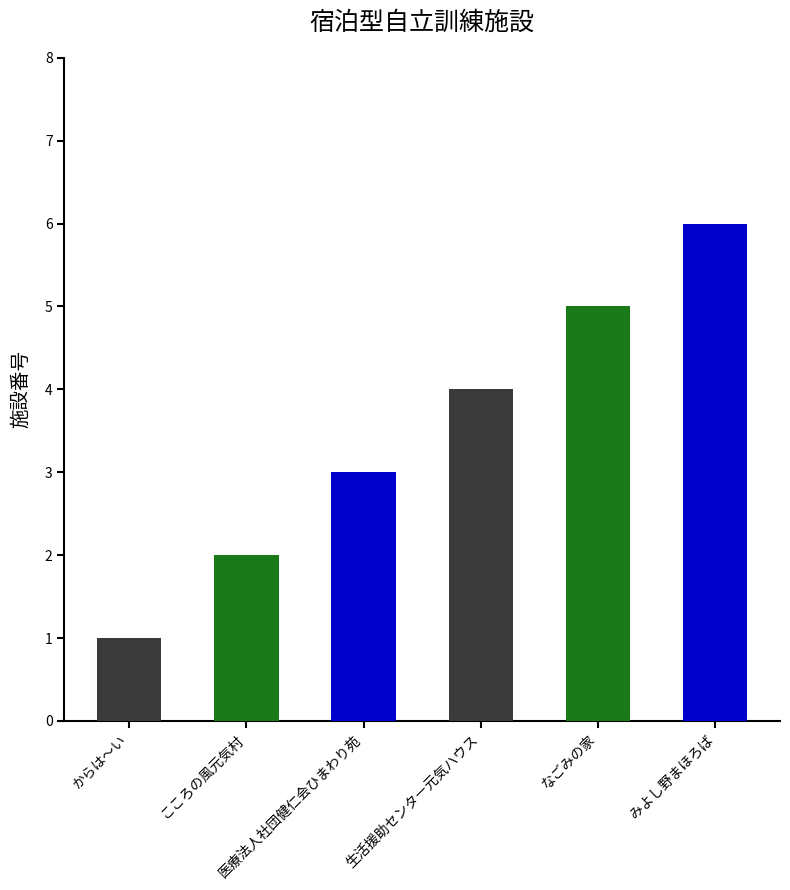

List the labels in order of value, largest first.

みよし野まほろば, なごみの家, 生活援助センター元気ハウス, 医療法人社団健仁会ひまわり苑, こころの風元気村, からは～い